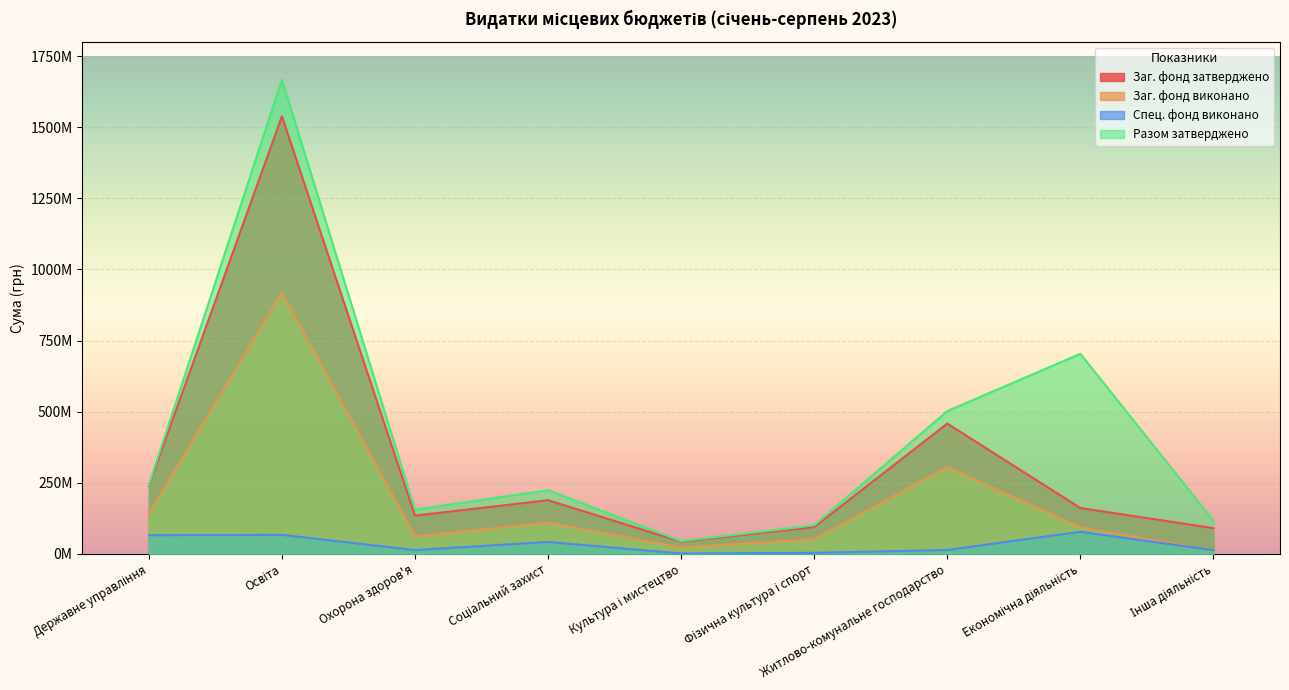

Which category has the lowest value across all series?

Культура і мистецтво